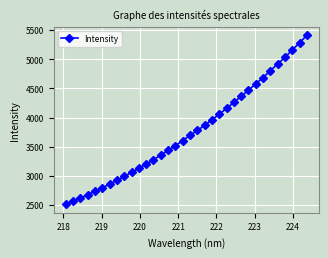

How many values are below 3695?

17